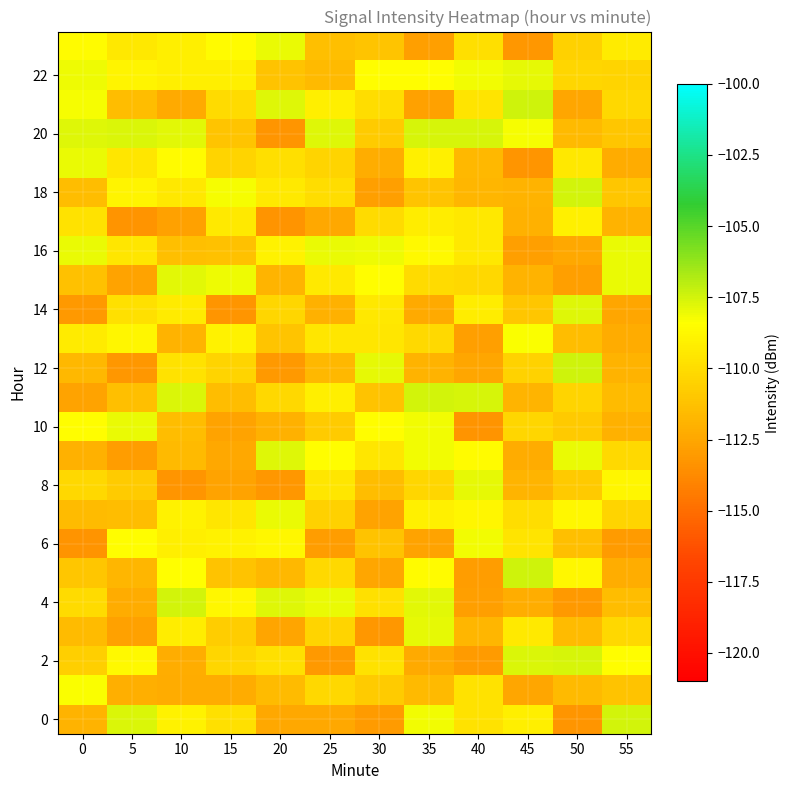

Which series has the largest range (max minus min)?

20